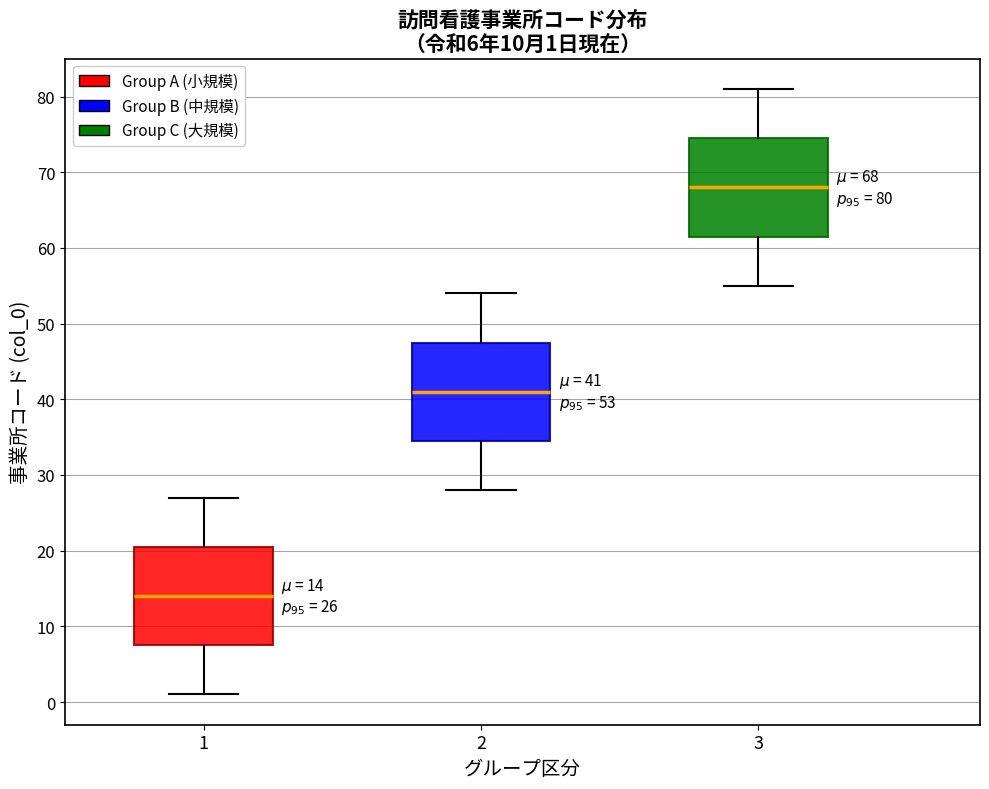

Which box's median line is the lowest?

1